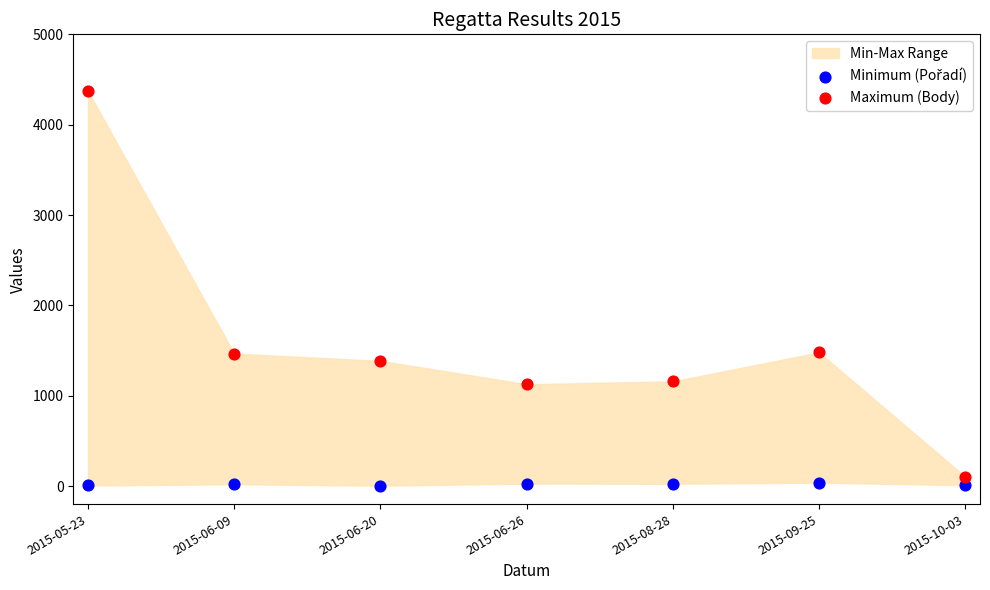

Which series contains the highest Y value?

Maximum (Body)